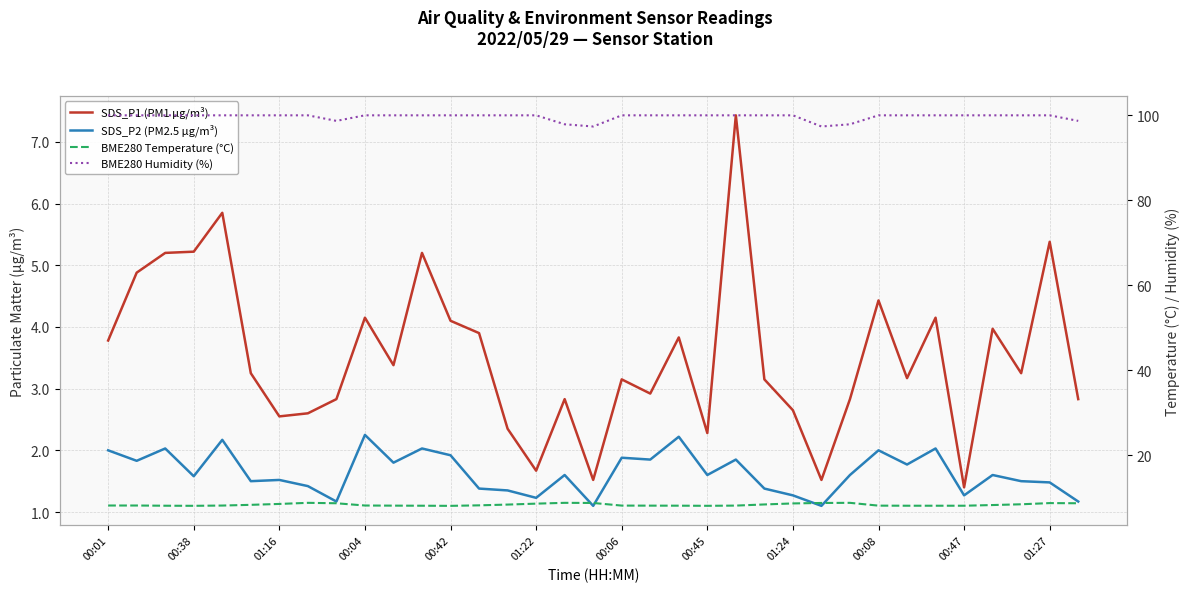

Where is BME280 Humidity (%) nearest to the value 98?

16